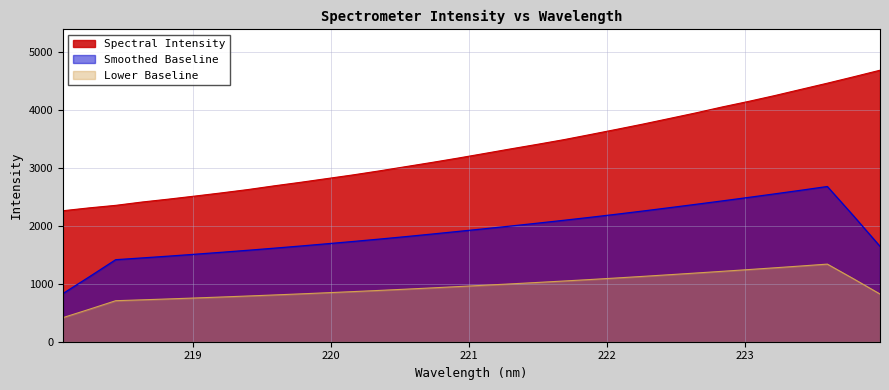

How many series are shown in this chart?

3